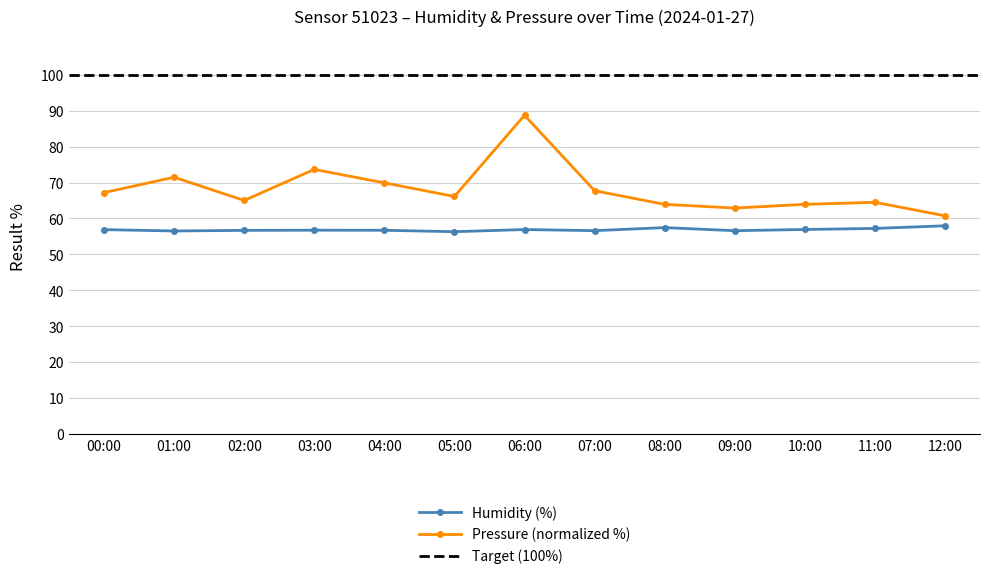

True or false: the data shows 56.6 at 07:00.

True